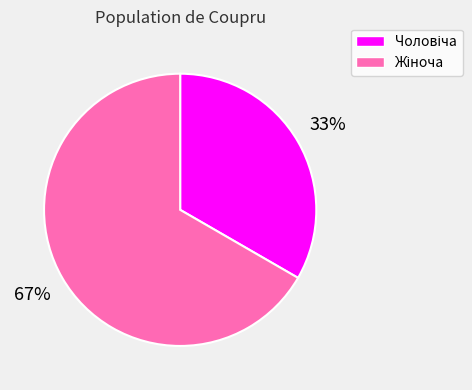

Does any single category account for the majority?

Yes